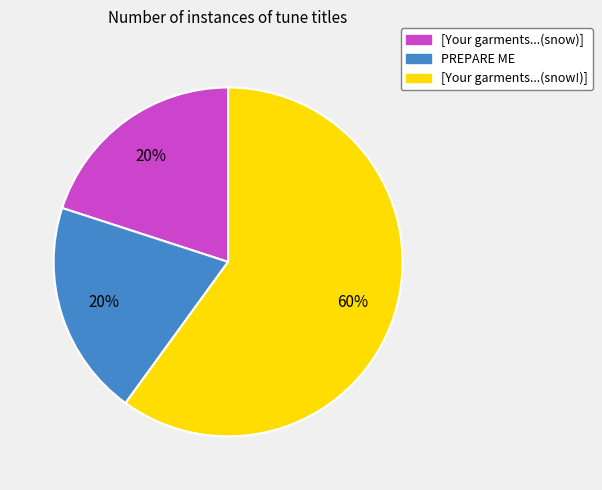

Does any single category account for the majority?

Yes